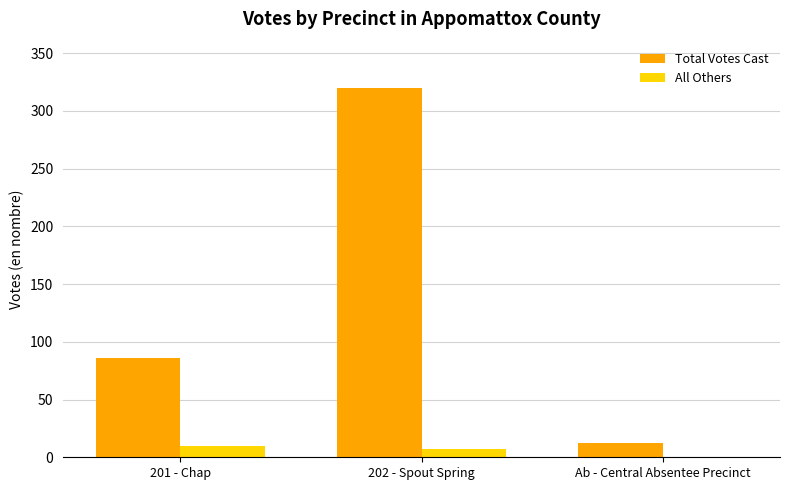

Where is Total Votes Cast nearest to the value 166?

201 - Chap